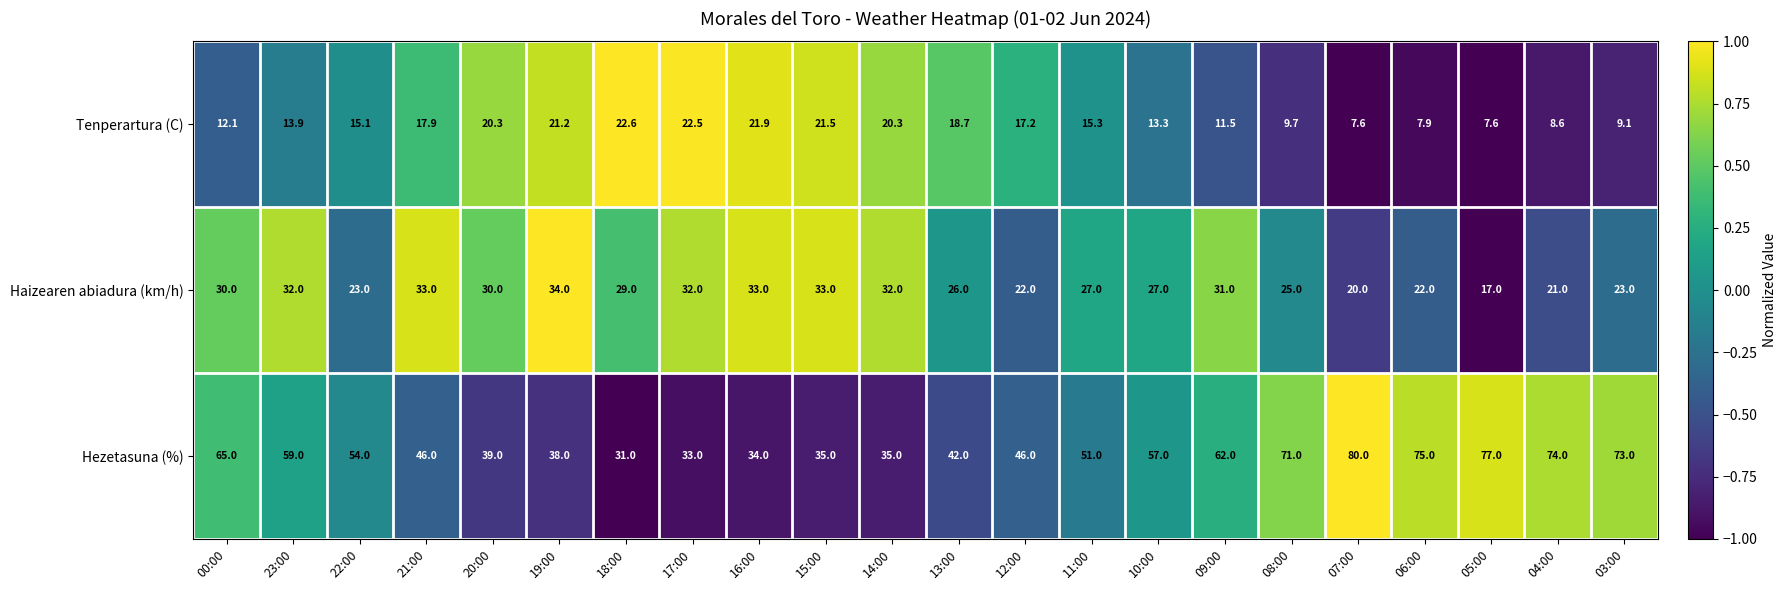

What is the sum of the Hezetasuna (%) values at 12:00 and 20:00?

85.0